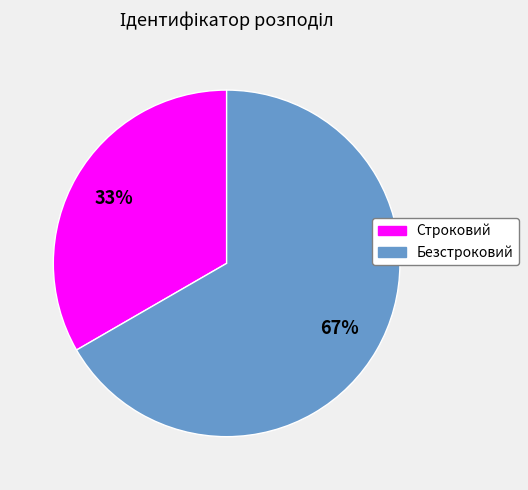

Which category accounts for the majority?

Безстроковий